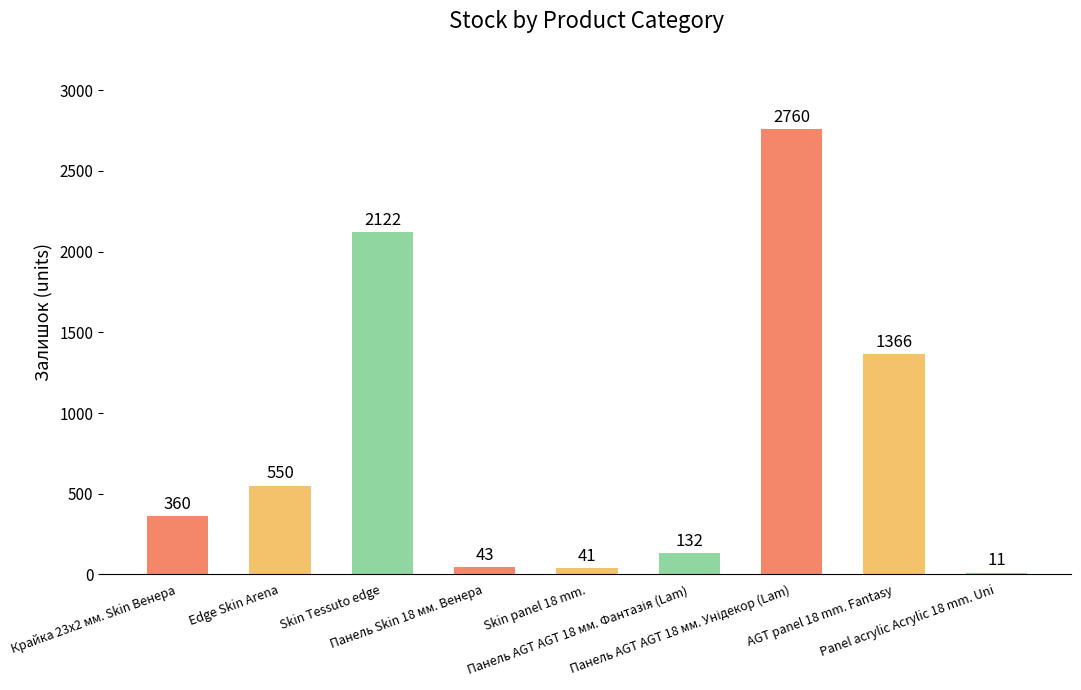

Which category has the lowest value across all series?

Panel acrylic Acrylic 18 mm. Uni